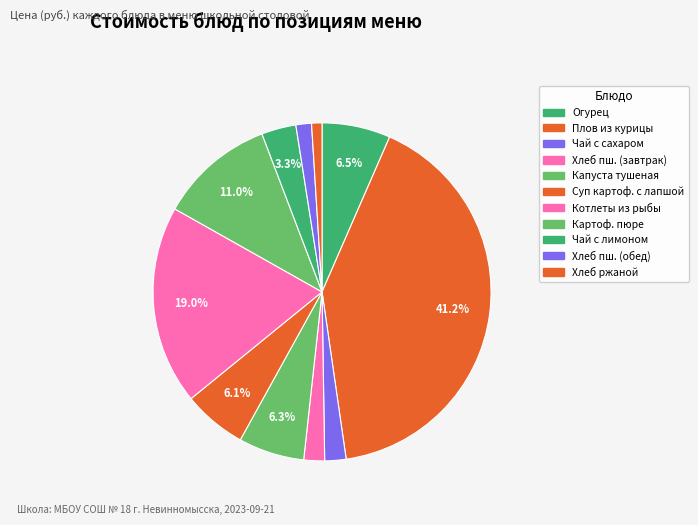

Count the number of slices in the pie.

11